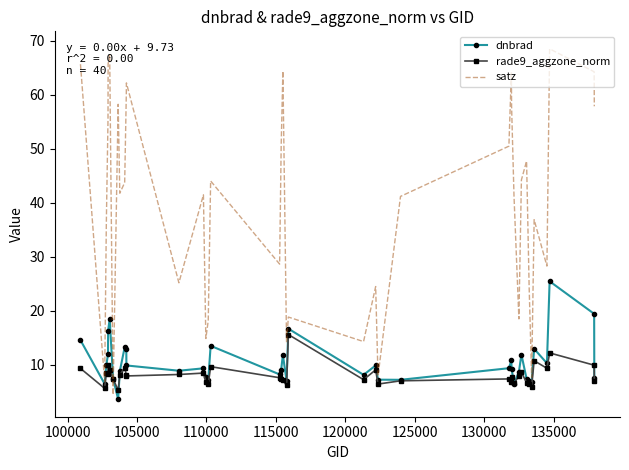

Rank the series by their maximum value, from lowest to highest.

rade9_aggzone_norm, dnbrad, satz